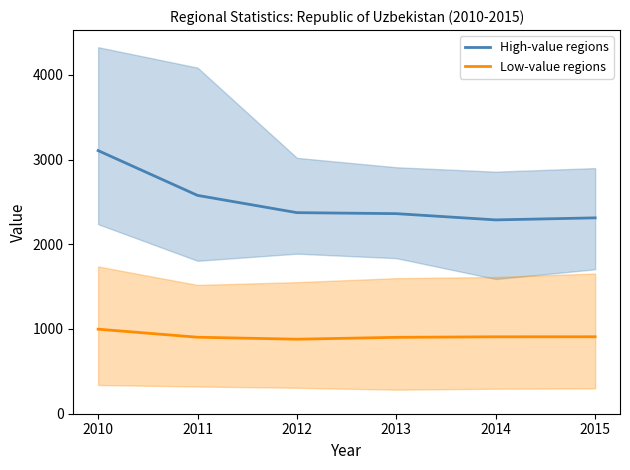

True or false: High-value regions and Low-value regions intersect in this chart.

False